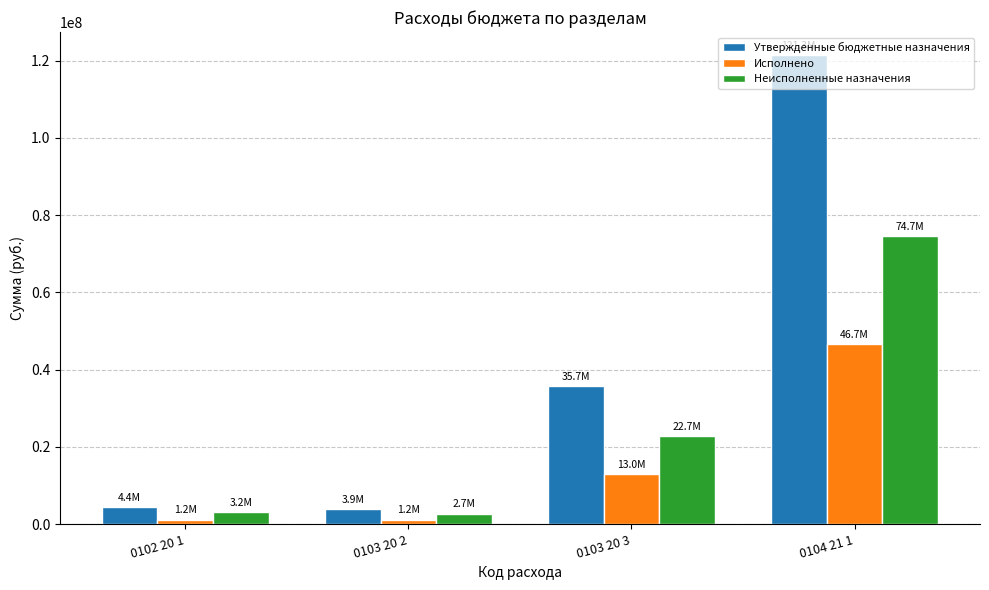

What are all the series names shown in the legend?

Утвержденные бюджетные назначения, Исполнено, Неисполненные назначения